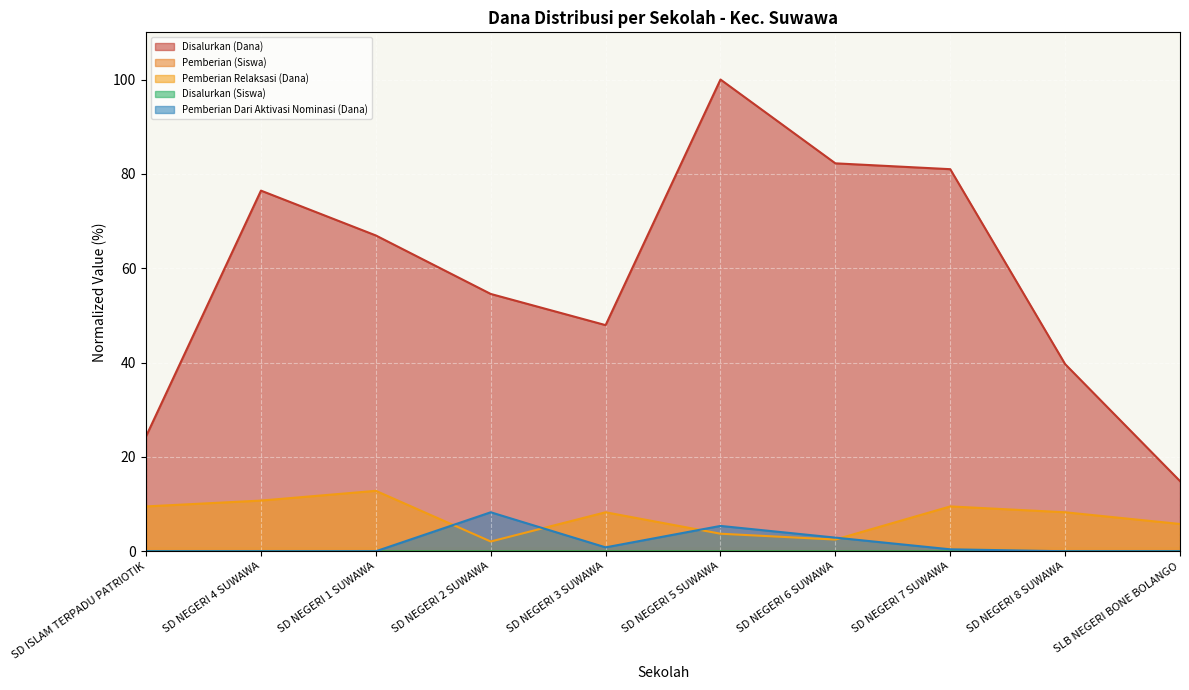

True or false: Disalurkan (Siswa) and Pemberian (Siswa) intersect in this chart.

False